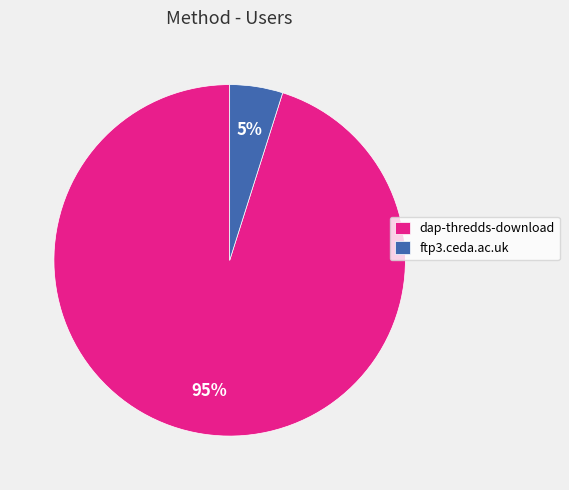

What is the majority slice?

dap-thredds-download